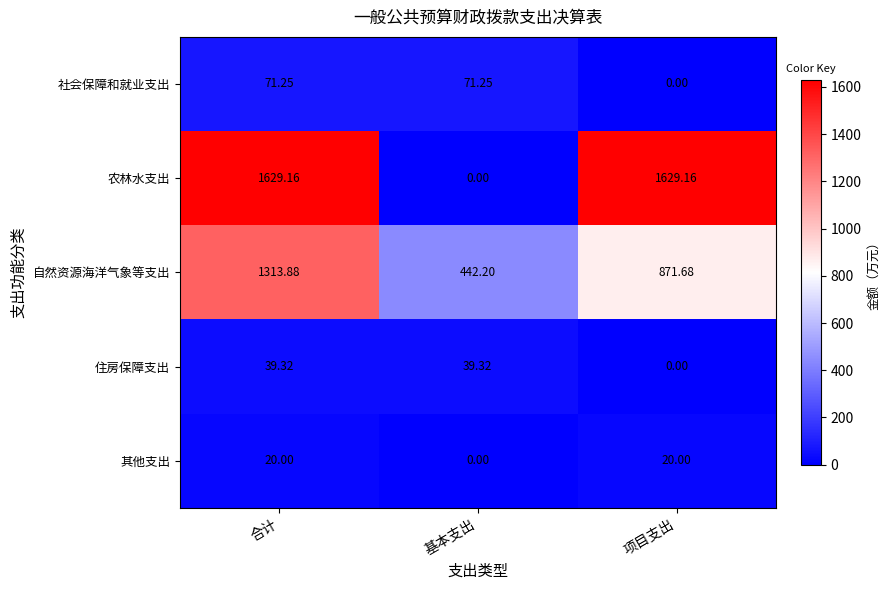

At 合计, list the series in order from largest to smallest.

农林水支出, 自然资源海洋气象等支出, 社会保障和就业支出, 住房保障支出, 其他支出